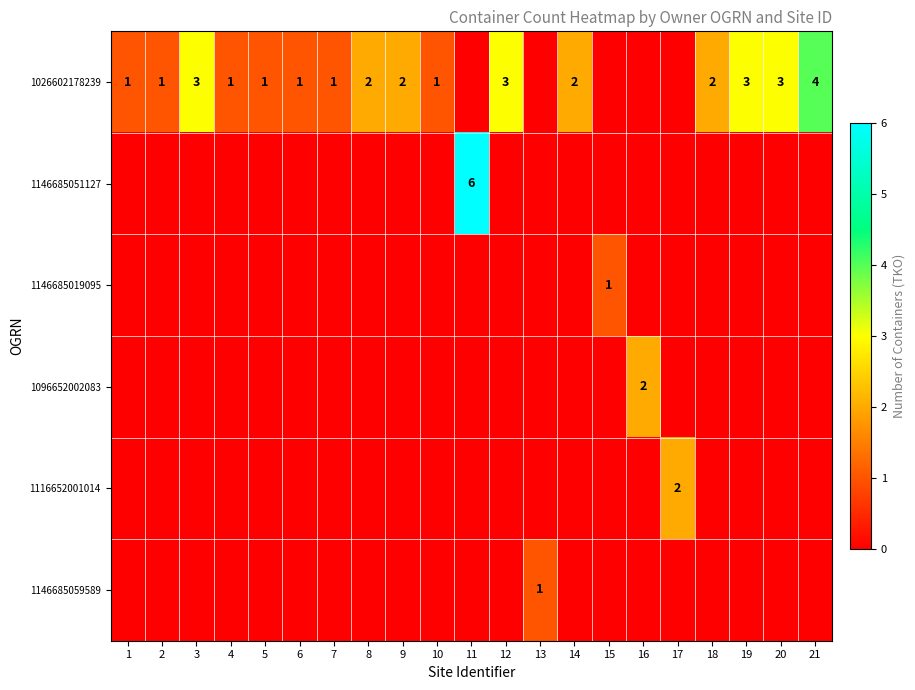

How many data points does each series have?

21